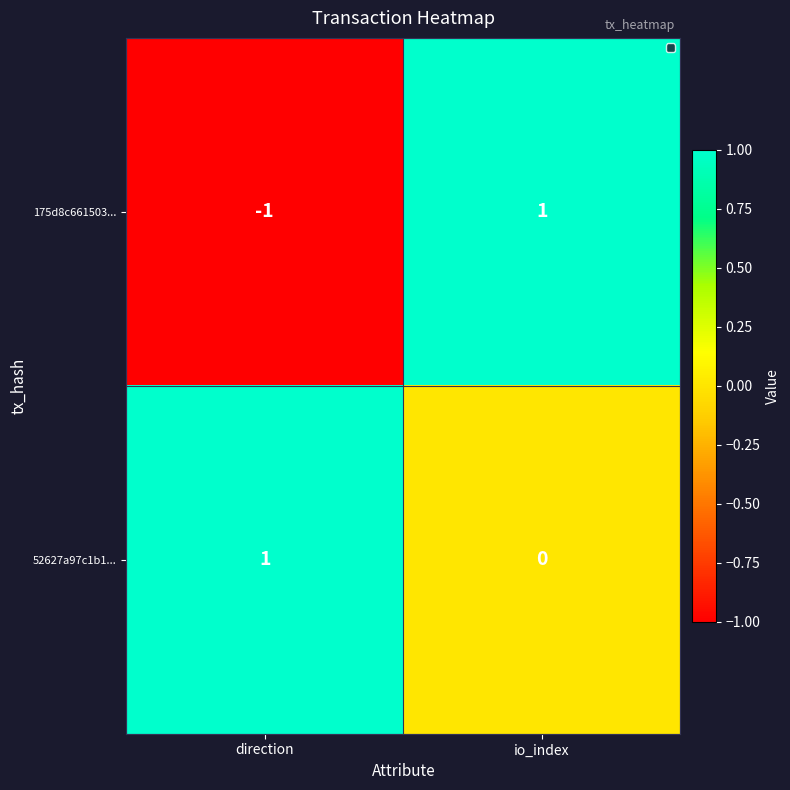

Where is 175d8c661503... nearest to the value 0?

direction